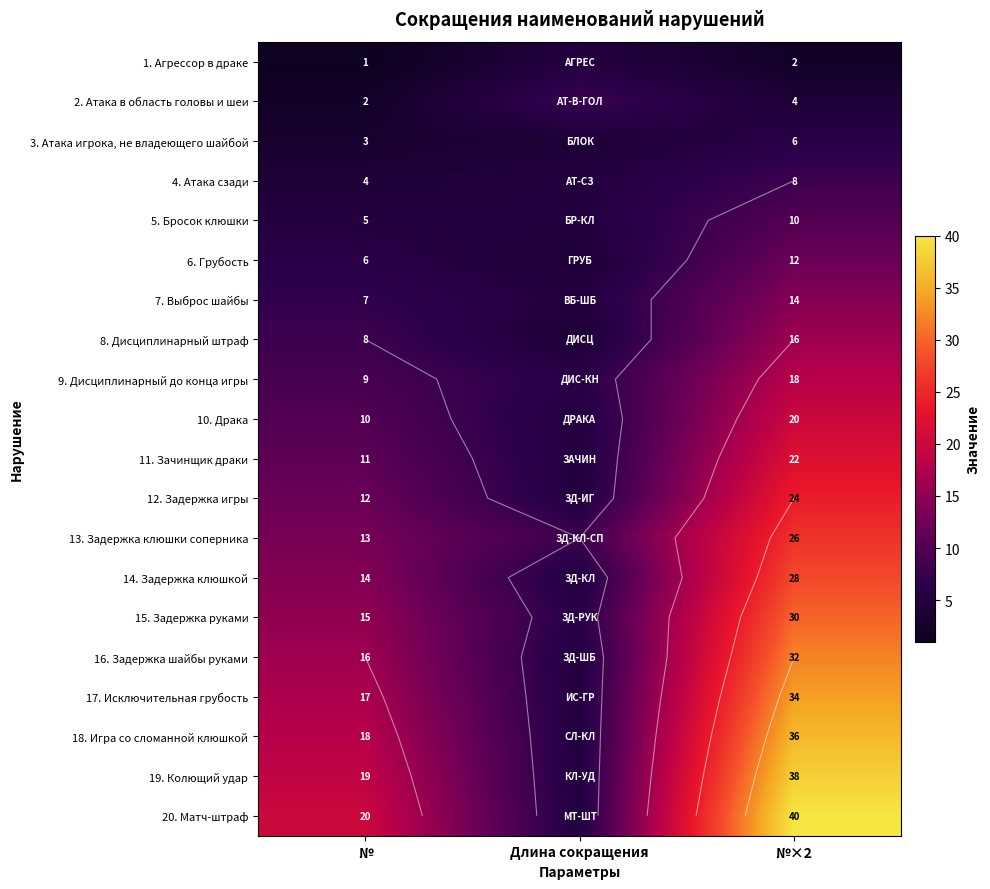

How many distinct data groups are displayed?

20